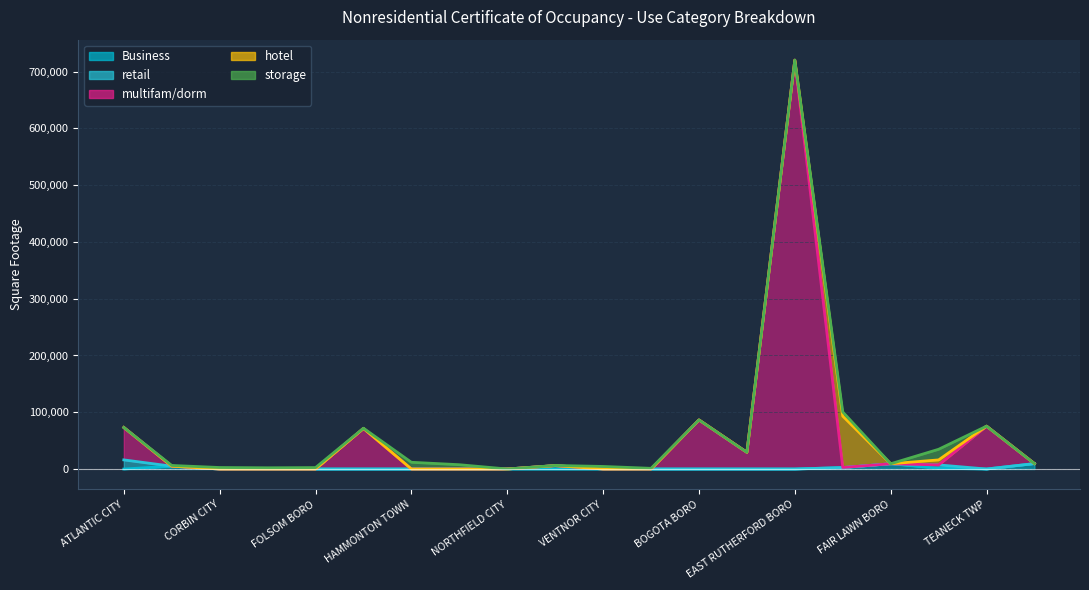

In retail, how many points are higher than both neighbors (excluding endpoints)?

2